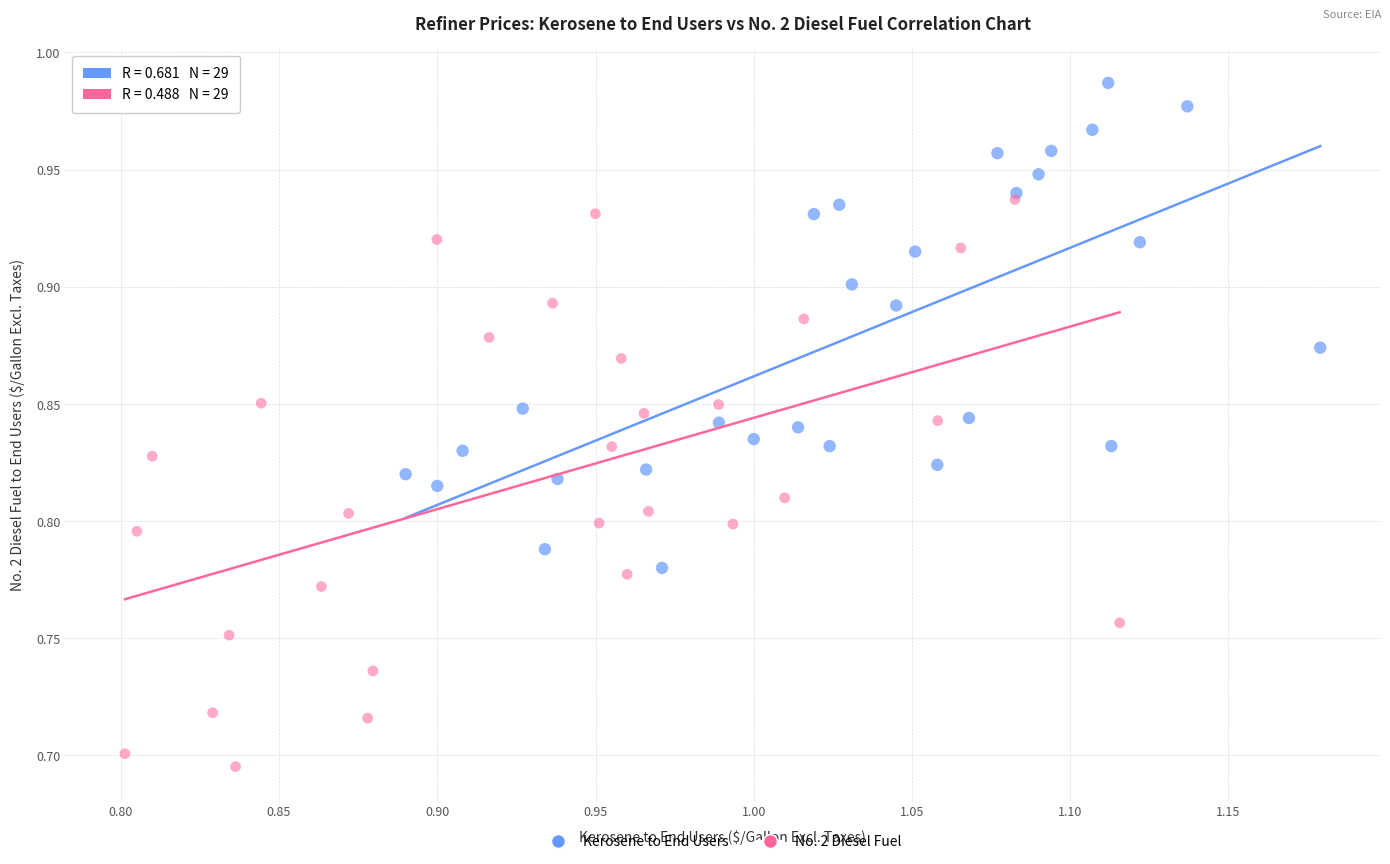

Which series reaches the minimum Y coordinate?

No. 2 Diesel Fuel